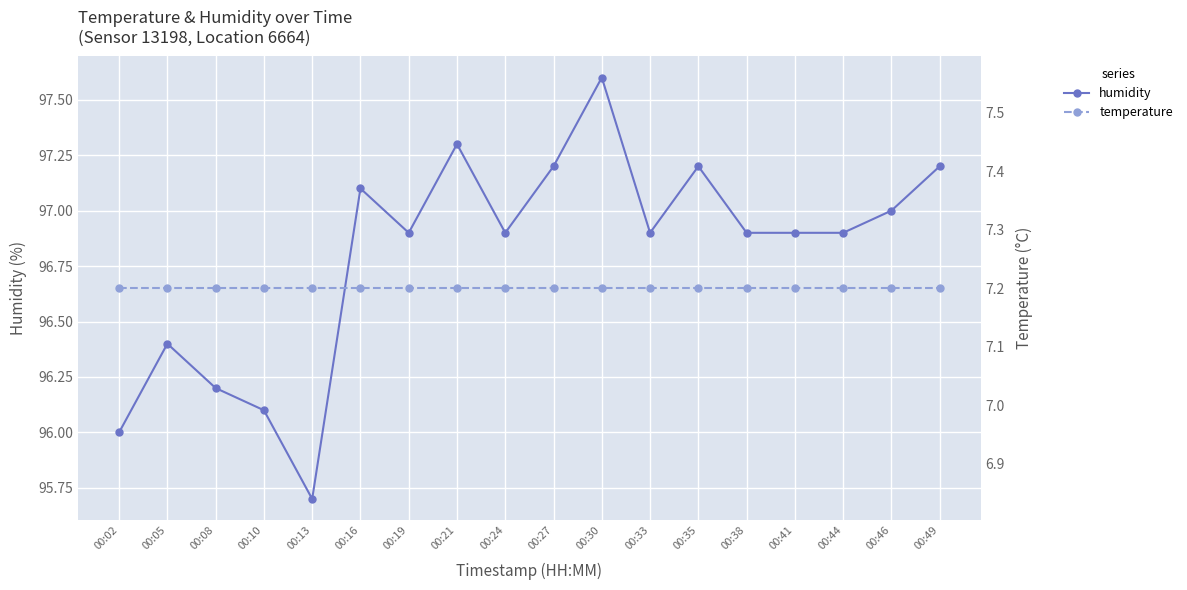

How many interior local valleys does the humidity series have?

4